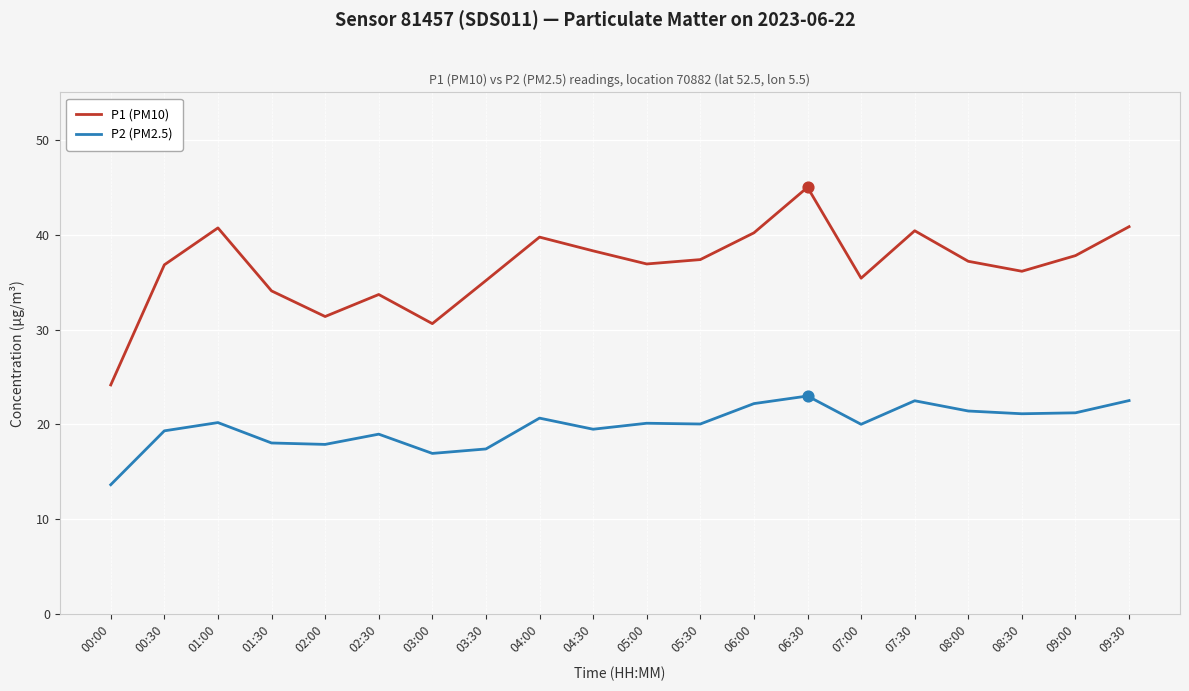

Which series has the widest spread of values?

P1 (PM10)